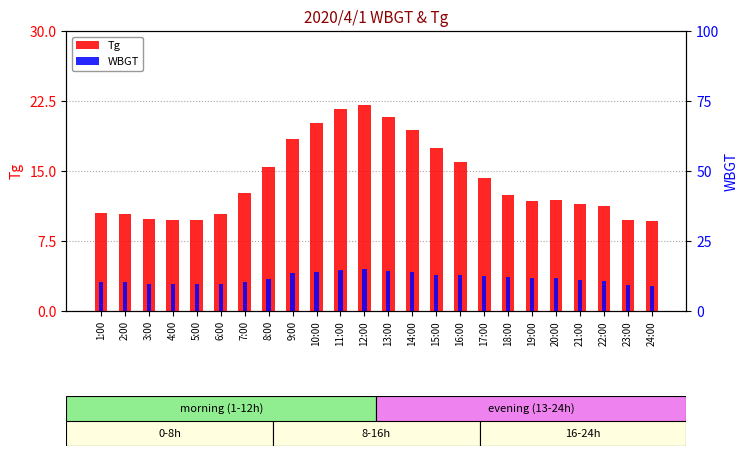

How many data points in Tg are less than 12?

12